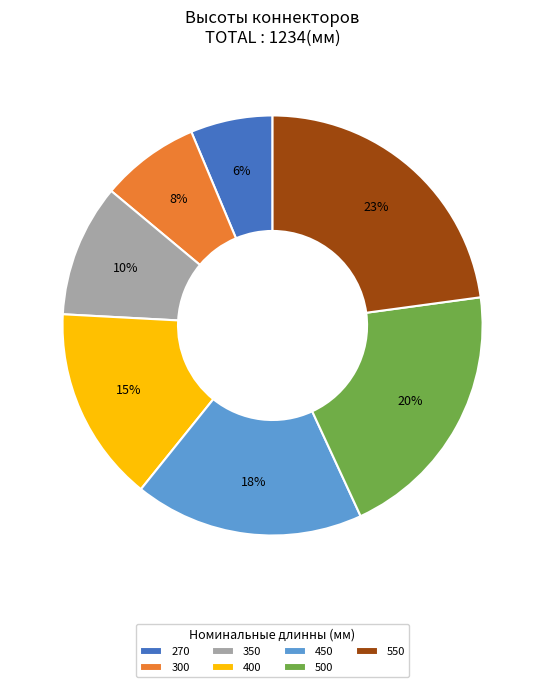

Is there any slice that represents more than half of the pie?

No